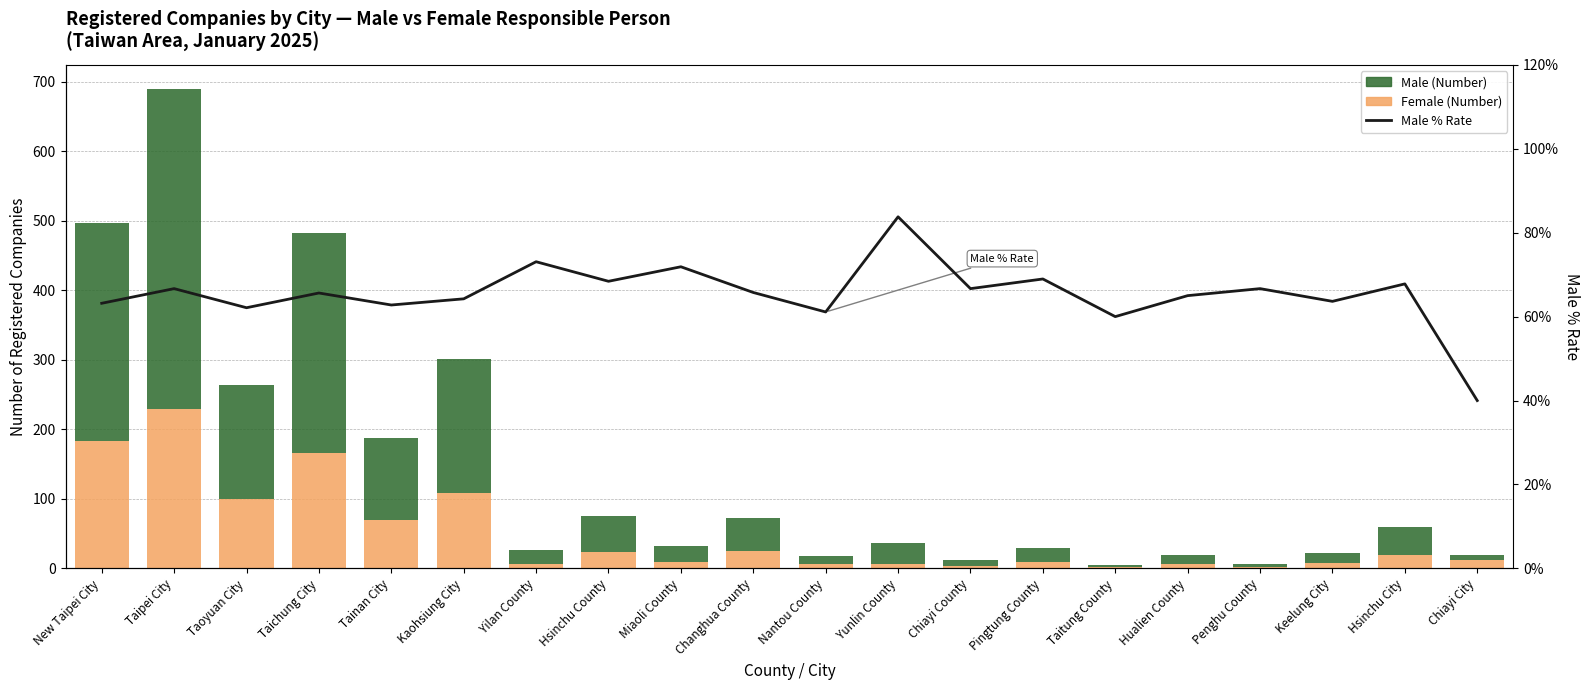

What is the maximum value for Male % Rate?

83.8